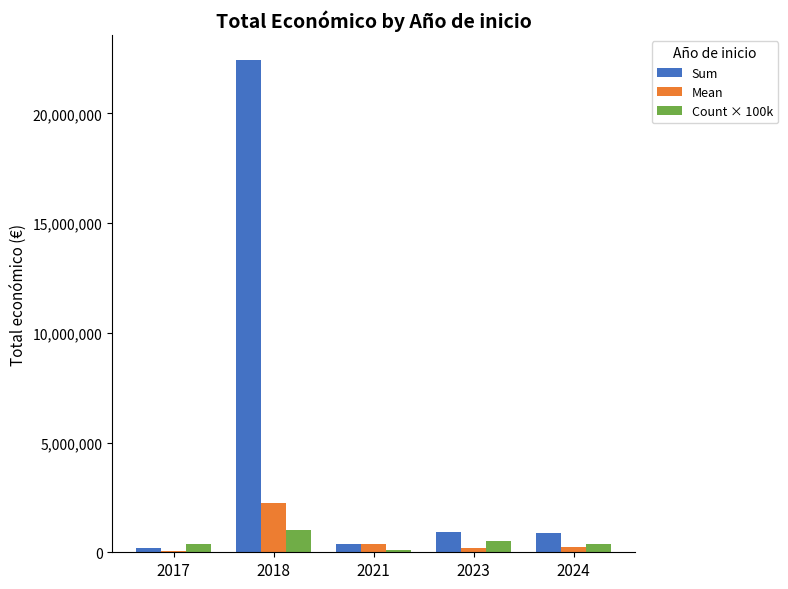

How many Count × 100k values are between 400000 and 500000?

3